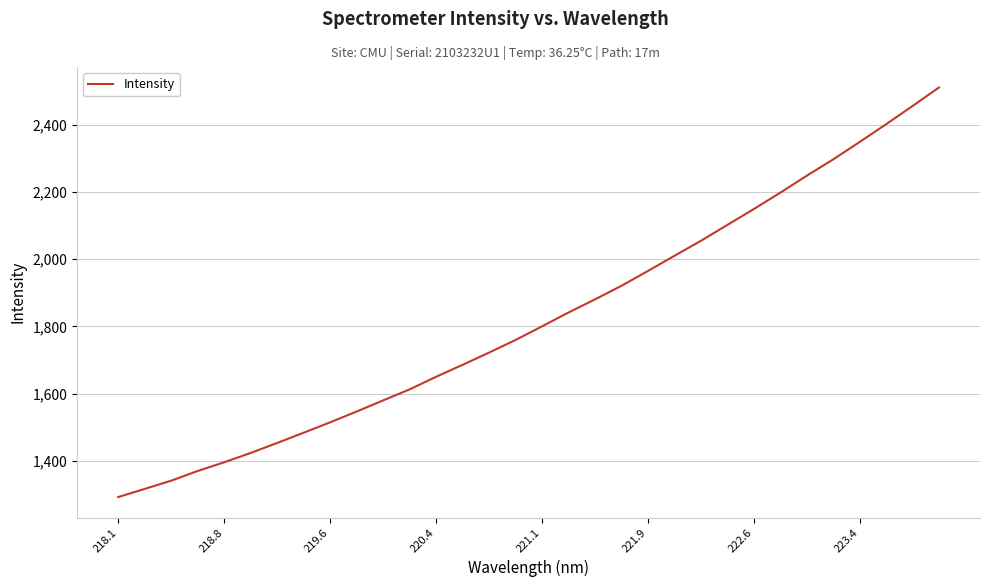

What is the greatest value displayed?

2510.7